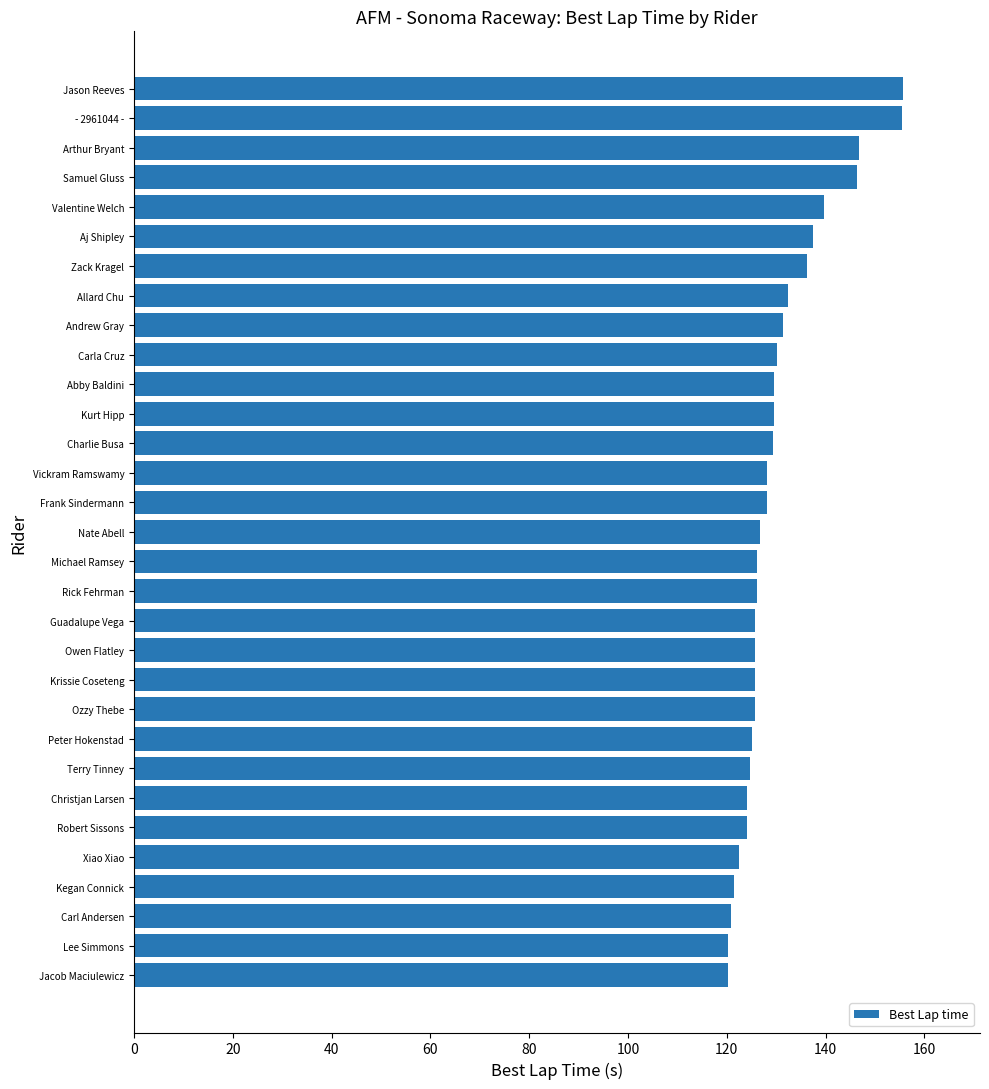

What is the smallest value displayed?

120.2